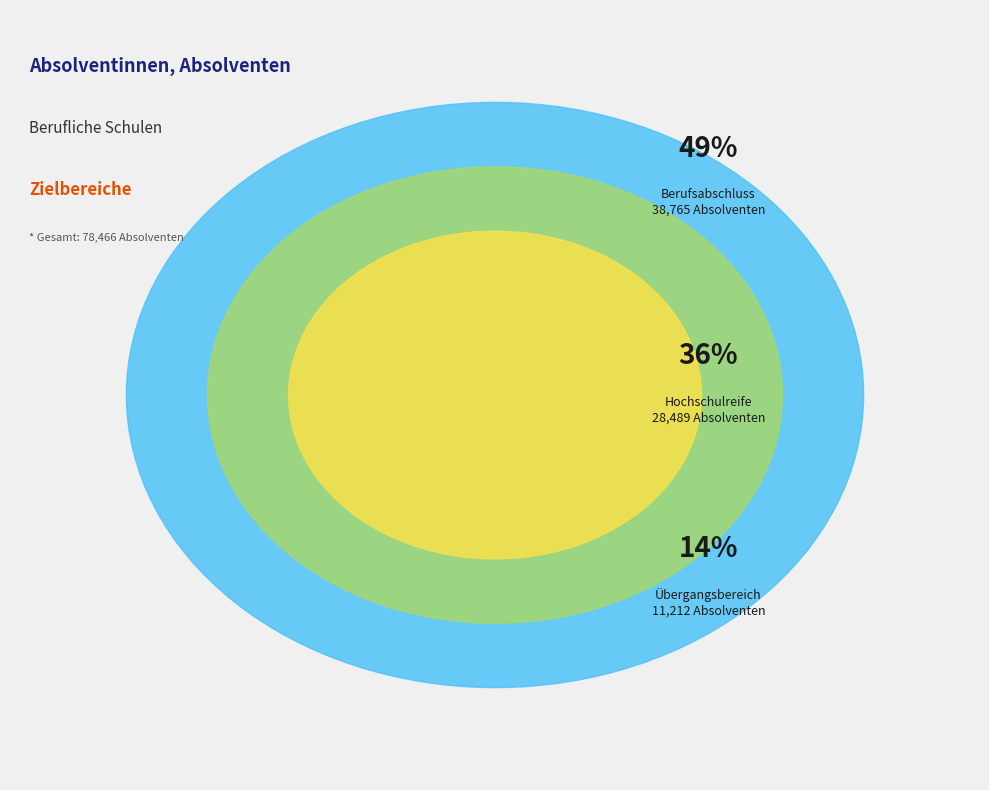

What percentage do Zielbereich I: Berufsabschluss and Zielbereich III: Übergangsbereich together represent?

63.7%